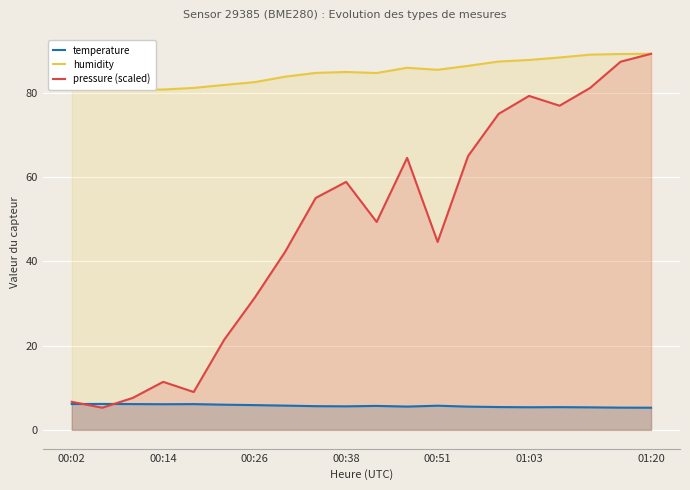

Is the value of humidity at 14 greater than the value of pressure (scaled) at 11?

Yes